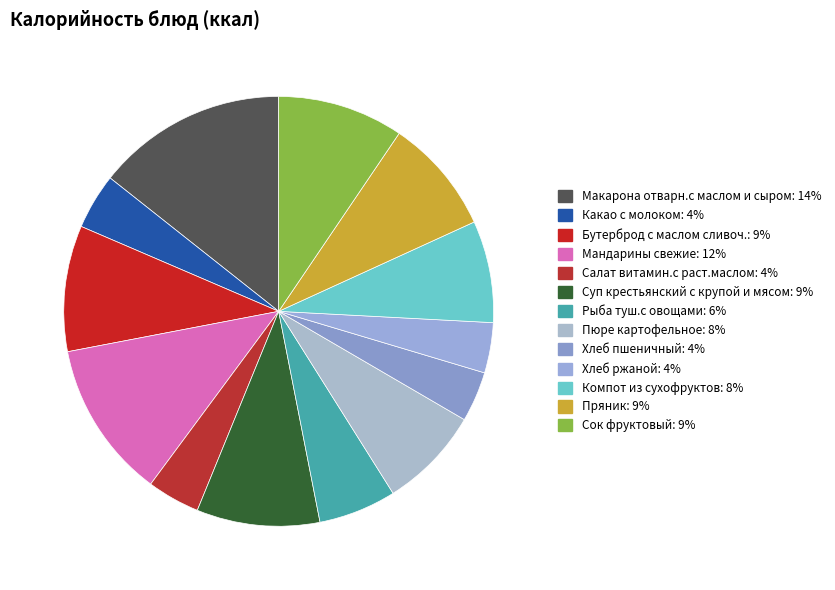

The Бутерброд с маслом сливоч. slice represents 4% of the pie. True or false?

False